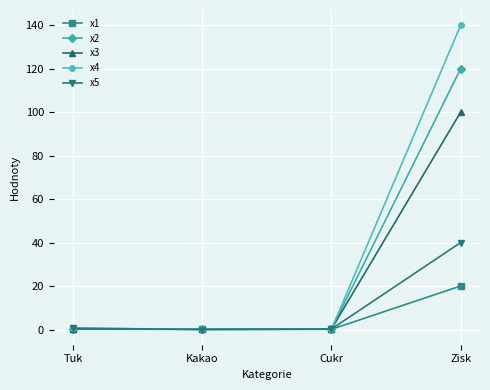

True or false: x2 has a value of 0.4 at Tuk.

True